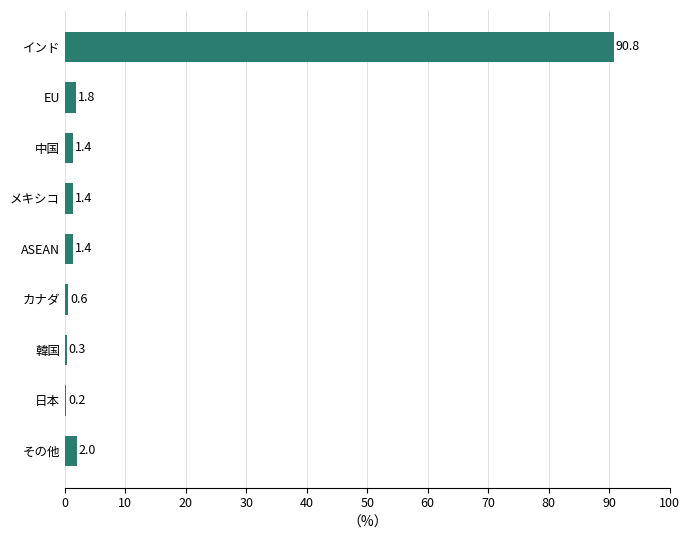

The value at インド is 90.8. True or false?

True